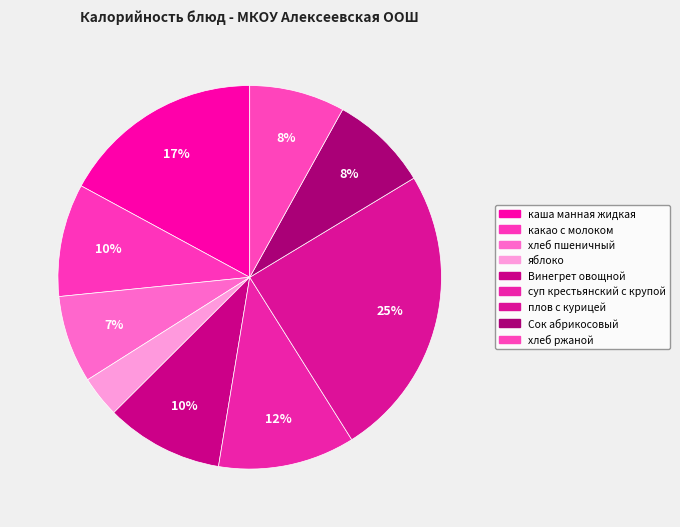

How many segments does this pie chart have?

9